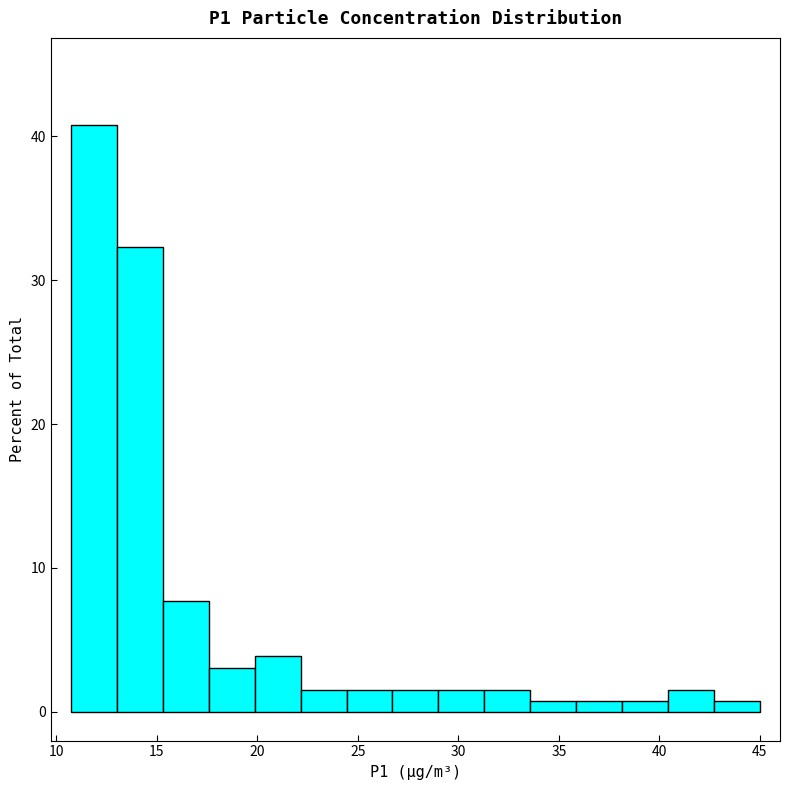

What is the height of the bar covering 13.0 to 15.5 on the x-axis? Neither the bar edges nor the heights are printed on the chart, so give them approximately, as read against the axes.

32